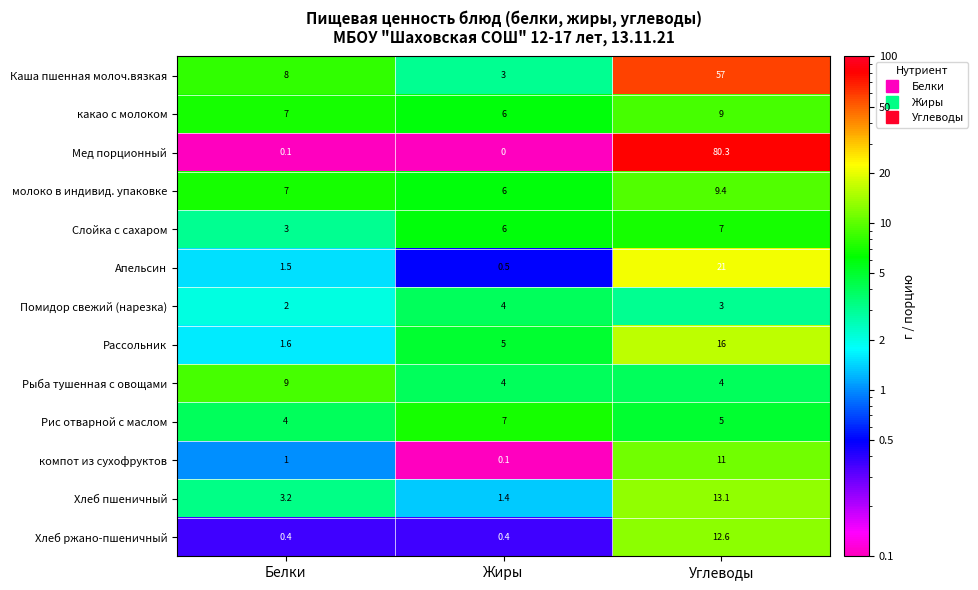

The Каша пшенная молоч.вязкая series shows 8.0 at Белки. True or false?

True